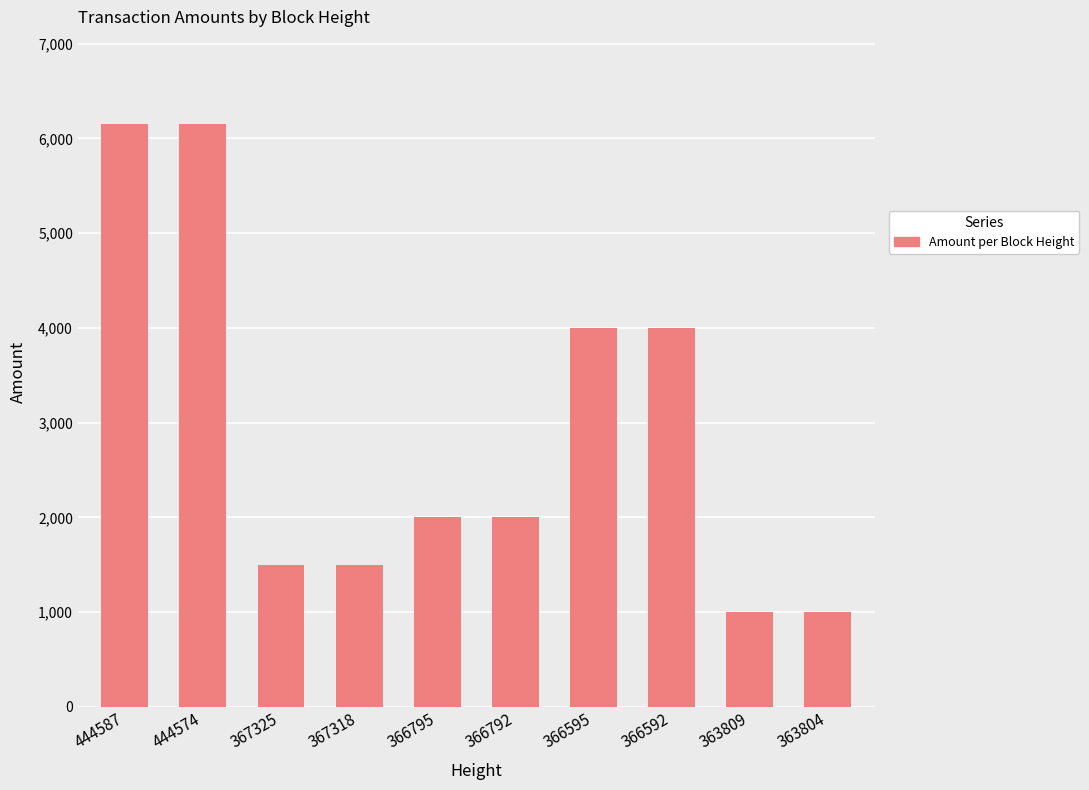

What is the sum of all values?

29295